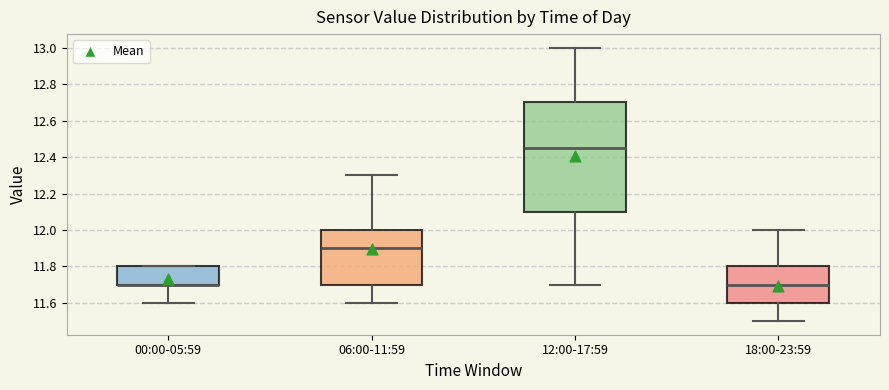

Reading left to right, transcribe this box plot: for each box, give where its median line is, the range the box spans, and where its two whiskers end, as read against the y-axis. The values are not printed on the chart, so give them approximately, as read against the axis.

00:00-05:59: median 11.70 (drawn on the box's lower edge), box 11.70 to 11.80, whiskers 11.60 to 11.80
06:00-11:59: median 11.90, box 11.70 to 12.00, whiskers 11.60 to 12.30
12:00-17:59: median 12.46, box 12.10 to 12.70, whiskers 11.70 to 13.00
18:00-23:59: median 11.70, box 11.60 to 11.80, whiskers 11.50 to 12.00